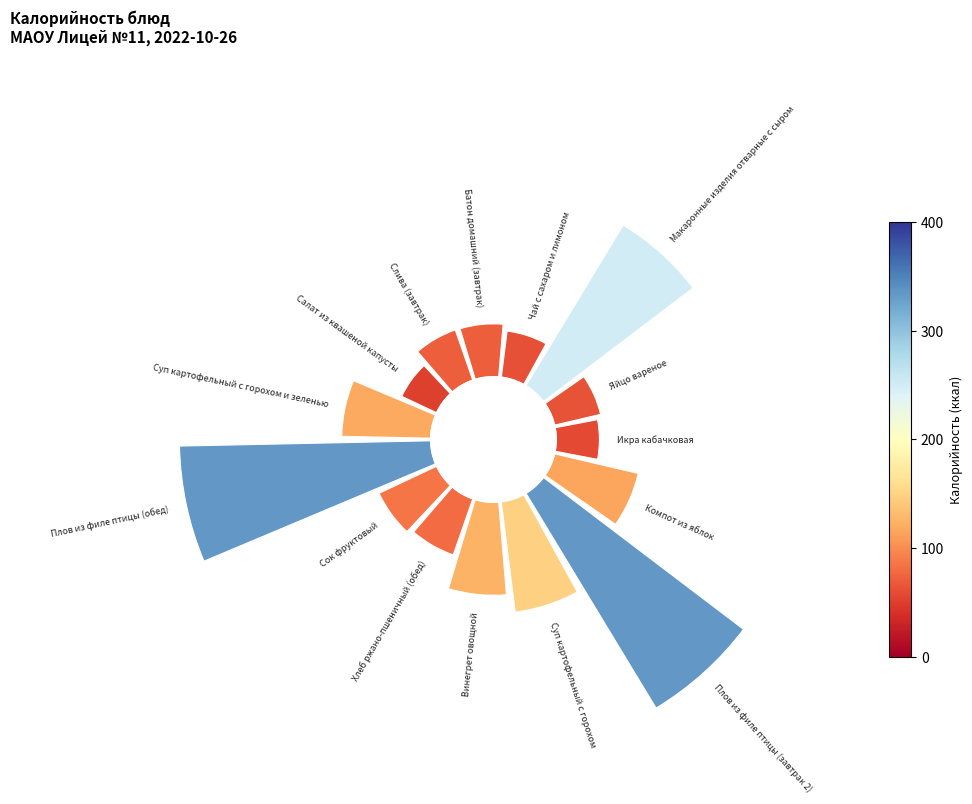

Is there a majority slice in this chart?

No